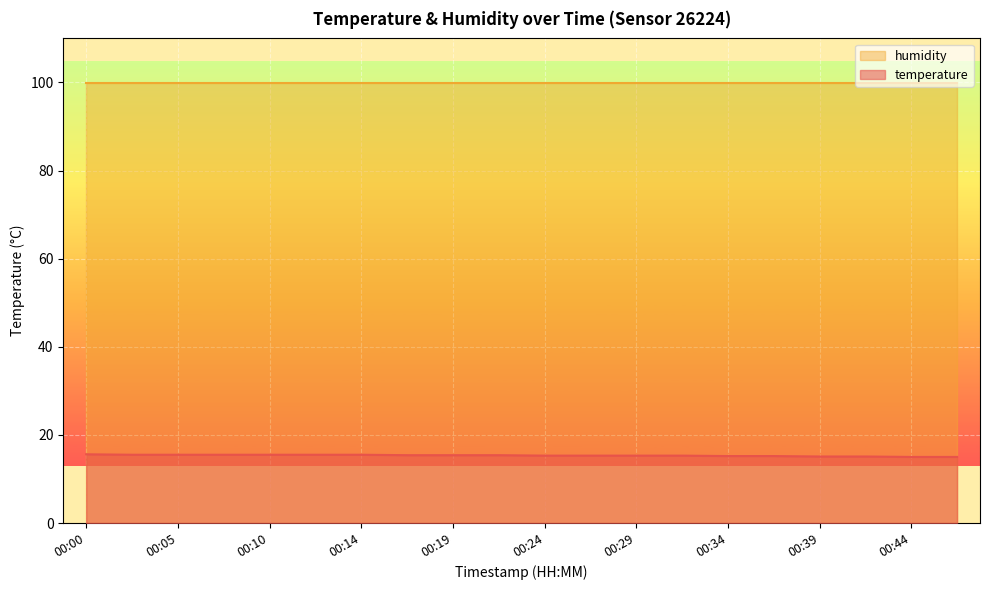

List the labels in order of value, largest first.

00:00, 00:02, 00:05, 00:07, 00:10, 00:12, 00:14, 00:17, 00:19, 00:22, 00:24, 00:27, 00:29, 00:31, 00:34, 00:36, 00:39, 00:41, 00:44, 00:46